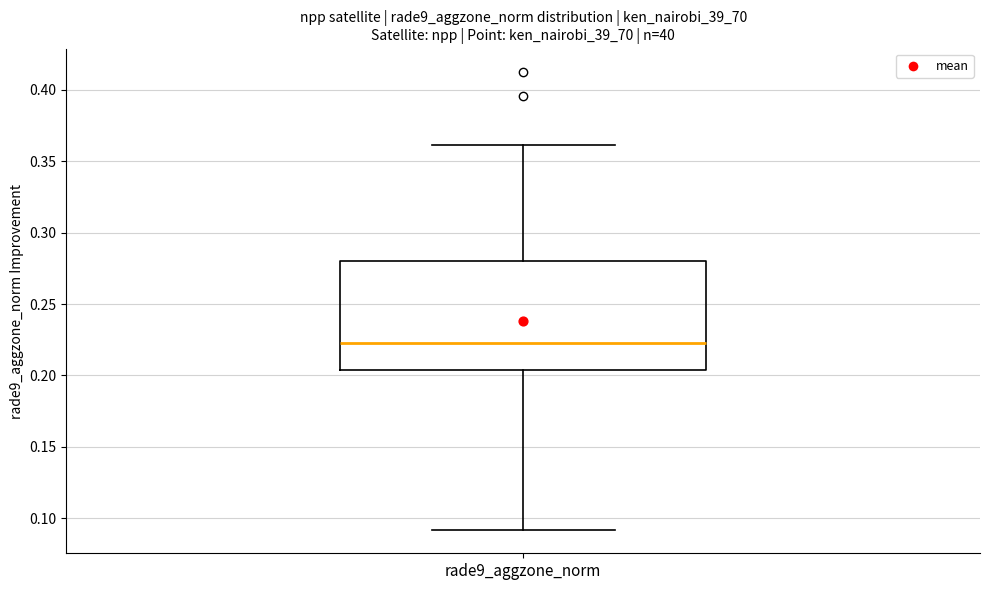

Read this box plot against the y-axis: the position of the median line, the range covered by the box, and the ends of both whiskers. The values are not printed on the chart, so give them approximately, as read against the axis.

median 0.225, box 0.205 to 0.280, whiskers 0.090 to 0.360